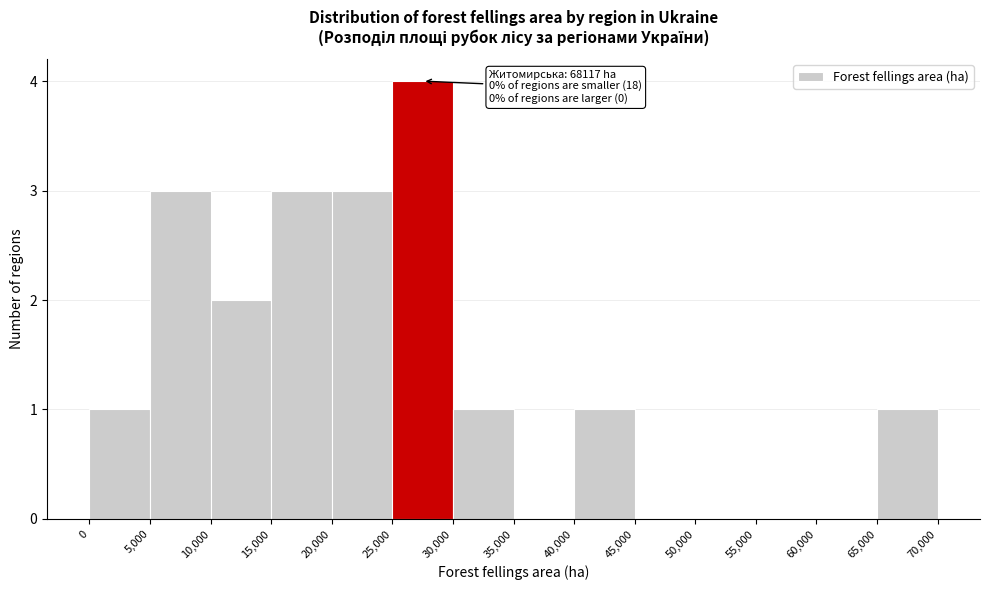

Which range on the x-axis has the tallest bar?

25,000 to 30,000